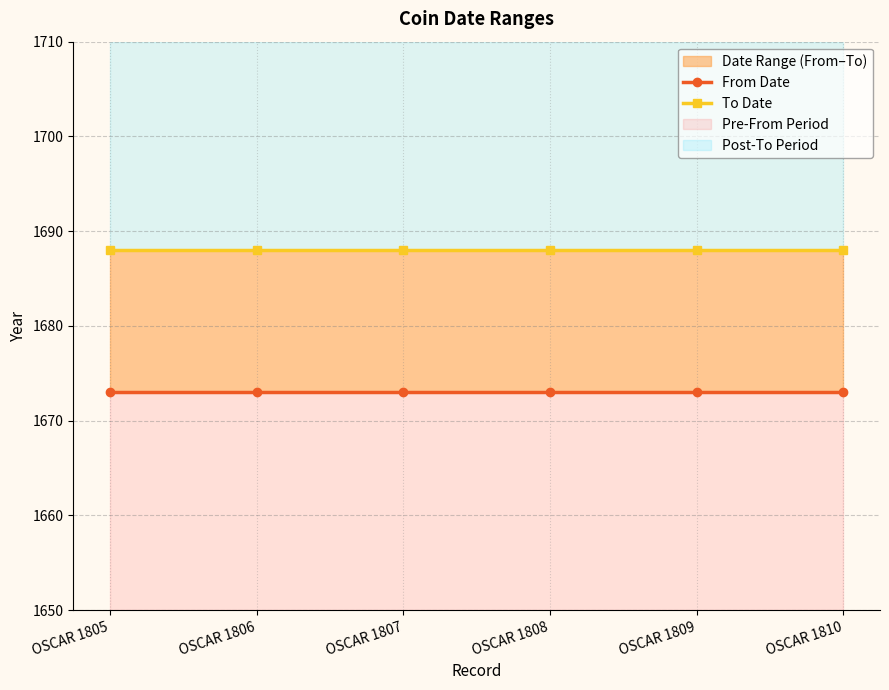

What is the total value across all series at OSCAR 1807?

3361